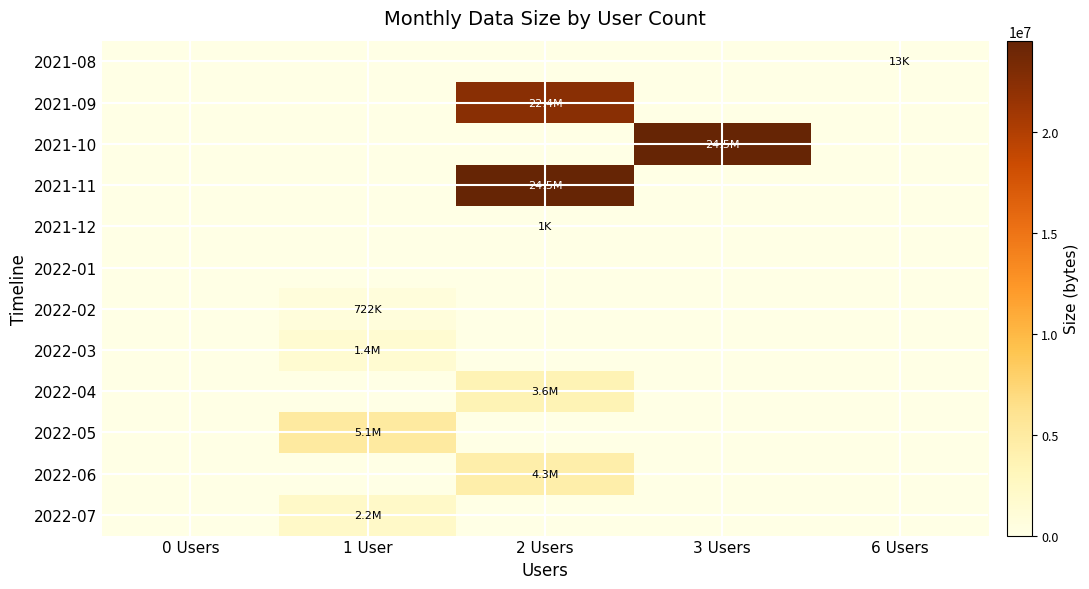

Reading left to right, extract all data points from this chart.

2021-08: 0 Users=0	1 User=0	2 Users=0	3 Users=0	6 Users=13364
2021-09: 0 Users=0	1 User=0	2 Users=22374330	3 Users=0	6 Users=0
2021-10: 0 Users=0	1 User=0	2 Users=0	3 Users=24535773	6 Users=0
2021-11: 0 Users=0	1 User=0	2 Users=24534388	3 Users=0	6 Users=0
2021-12: 0 Users=0	1 User=0	2 Users=1028	3 Users=0	6 Users=0
2022-01: 0 Users=0	1 User=0	2 Users=0	3 Users=0	6 Users=0
2022-02: 0 Users=0	1 User=721645	2 Users=0	3 Users=0	6 Users=0
2022-03: 0 Users=0	1 User=1443290	2 Users=0	3 Users=0	6 Users=0
2022-04: 0 Users=0	1 User=0	2 Users=3608482	3 Users=0	6 Users=0
2022-05: 0 Users=0	1 User=5051515	2 Users=0	3 Users=0	6 Users=0
2022-06: 0 Users=0	1 User=0	2 Users=4330089	3 Users=0	6 Users=0
2022-07: 0 Users=0	1 User=2164935	2 Users=0	3 Users=0	6 Users=0